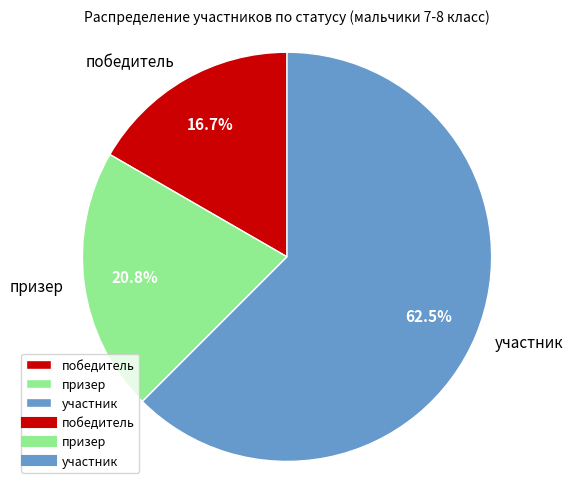

What percentage do участник and победитель together represent?

79.2%